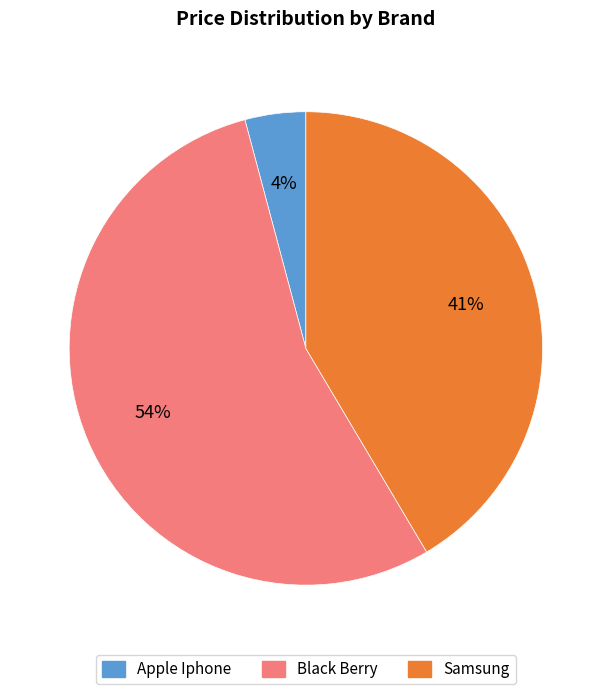

Count the number of slices in the pie.

3